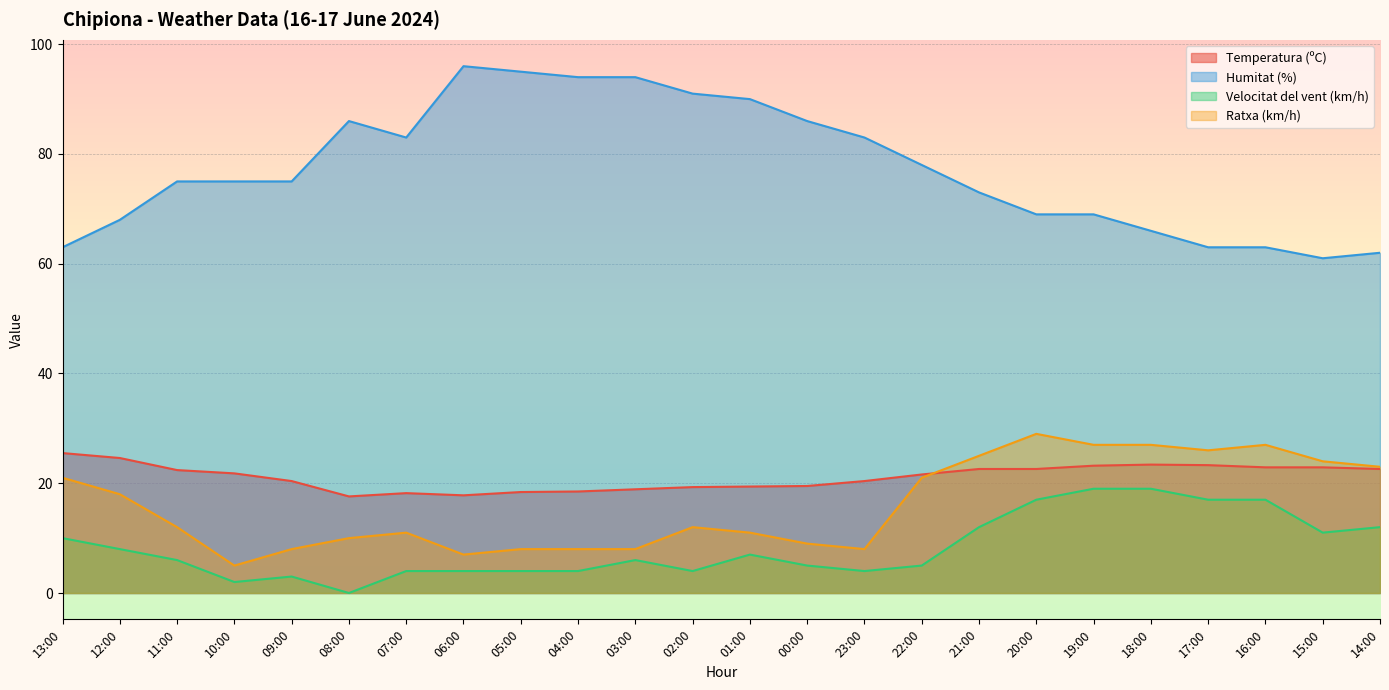

What is the label of the 4th point from the left?

10:00